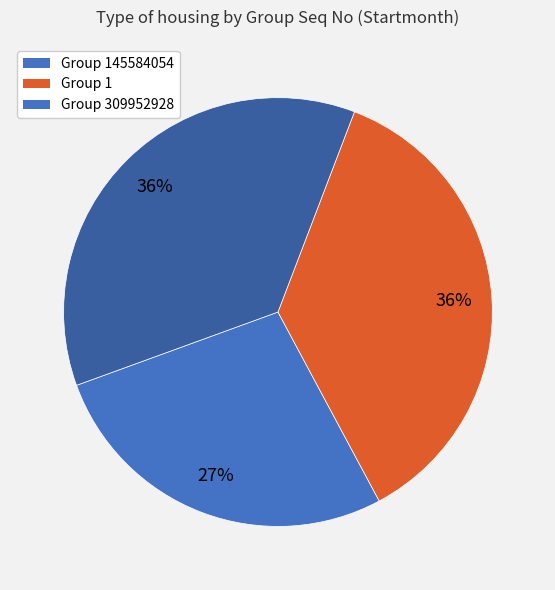

How many segments does this pie chart have?

3